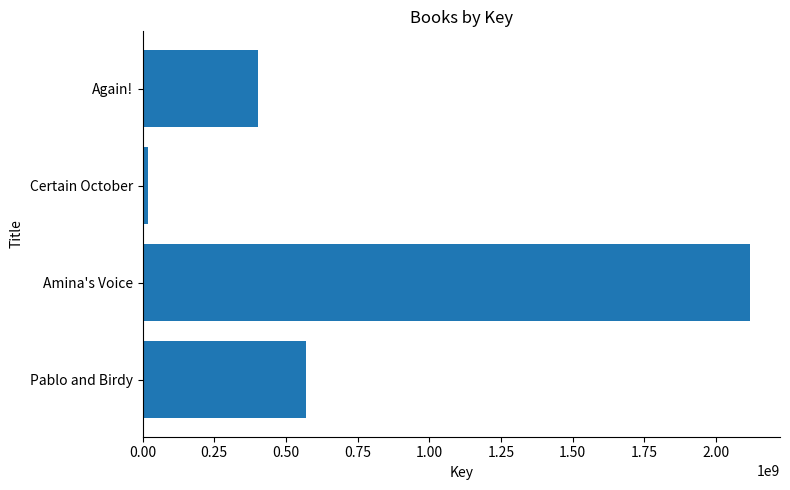

Are the bars grouped side by side (vs. stacked)?

No